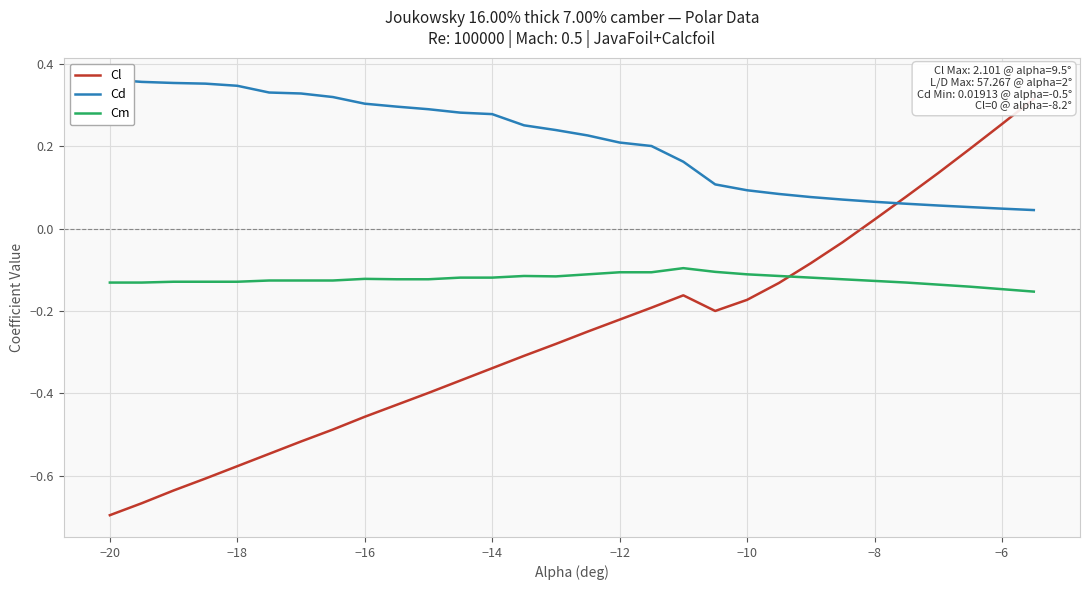

True or false: Cm and Cd intersect in this chart.

False